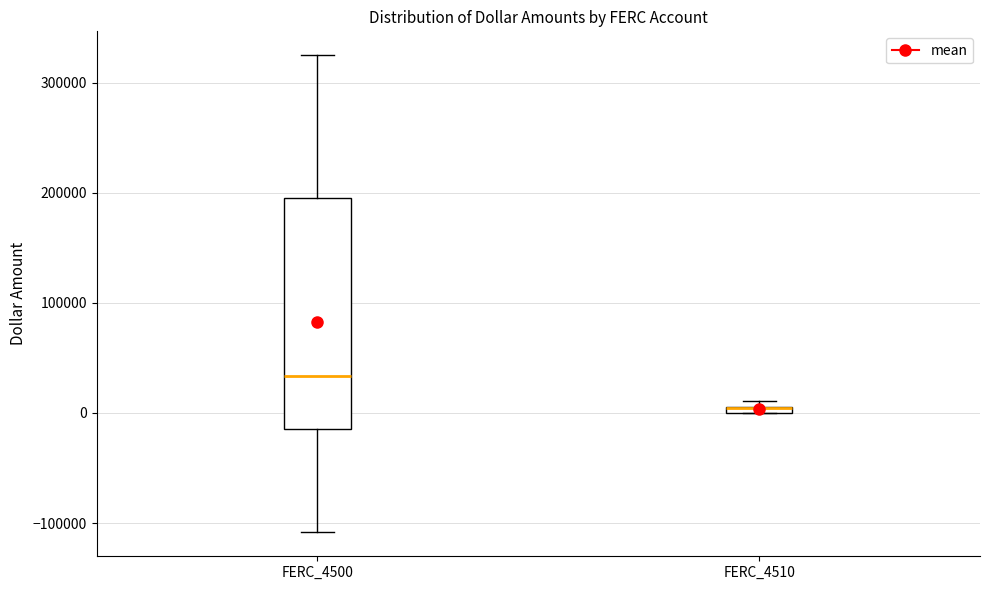

Which box is the tallest, from its lower edge to its upper edge?

FERC_4500